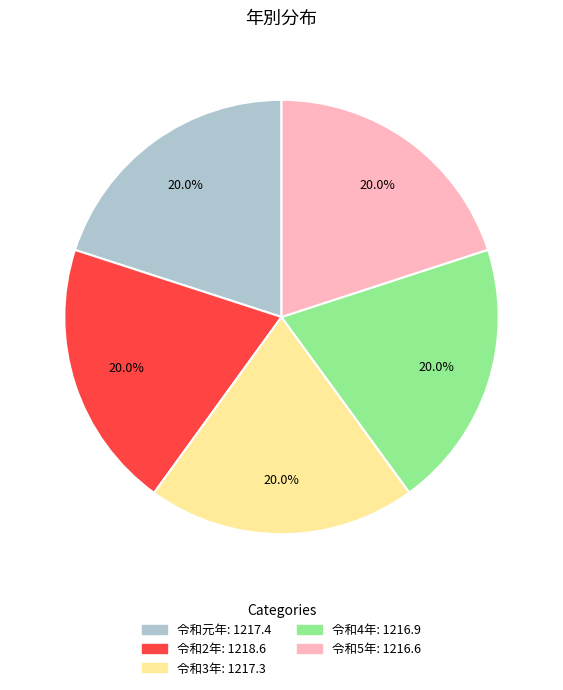

What is the ratio of the value at 令和元年 to the value at 令和4年?

1.0